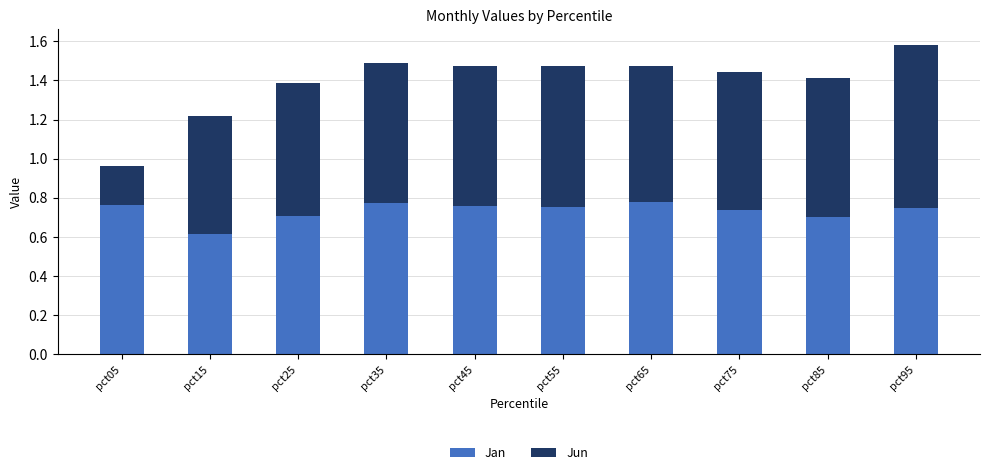

What is the minimum value for Jan?

0.6